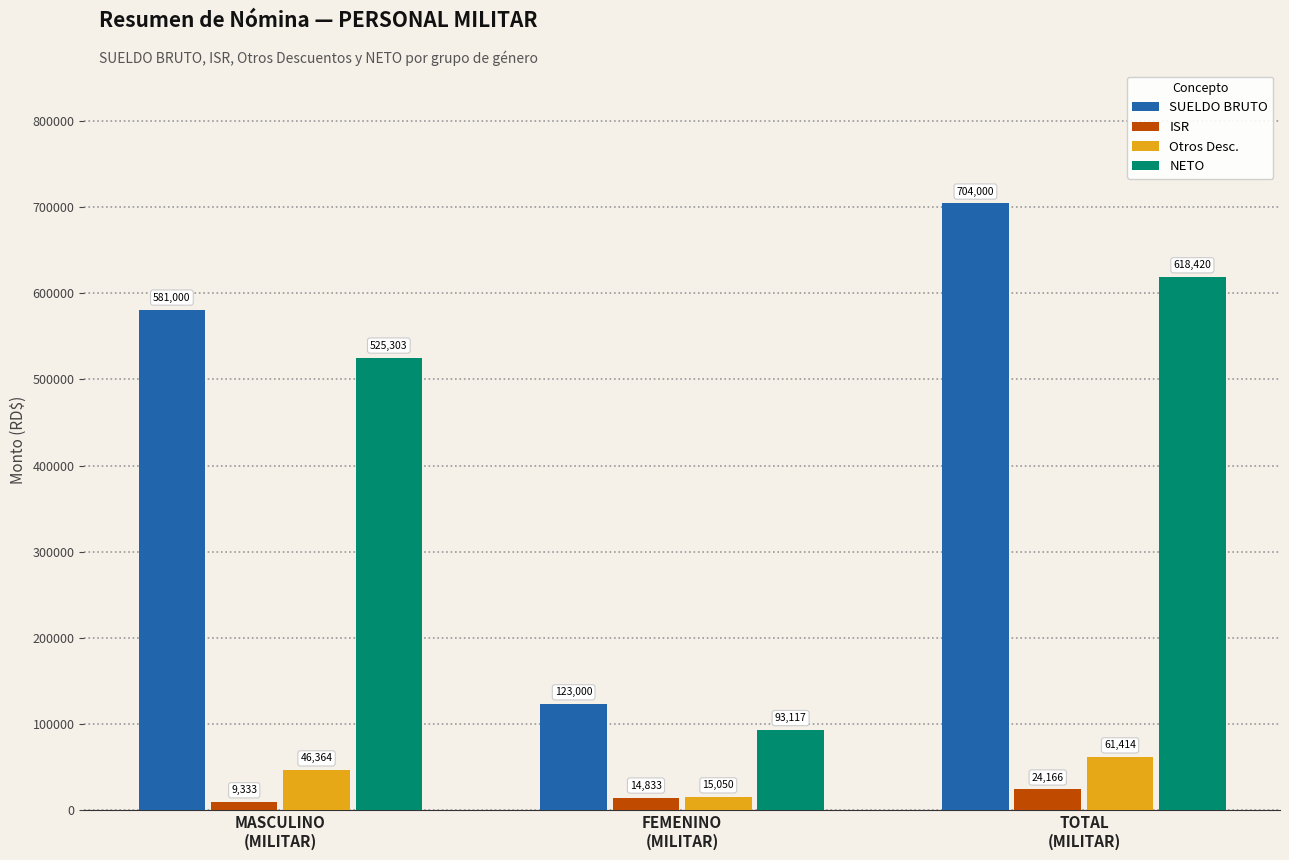

Between FEMENINO
(MILITAR) and TOTAL
(MILITAR), which series saw the biggest shift?

SUELDO BRUTO